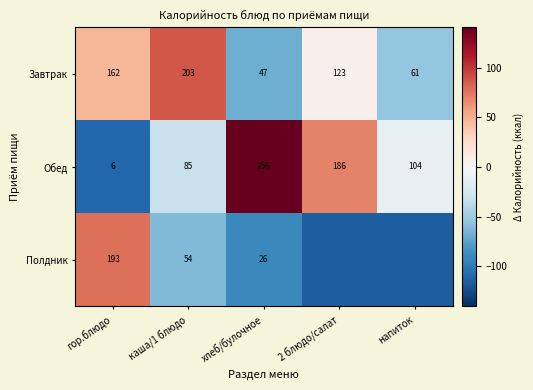

Which series changed the most between гор.блюдо and каша/1 блюдо?

Полдник